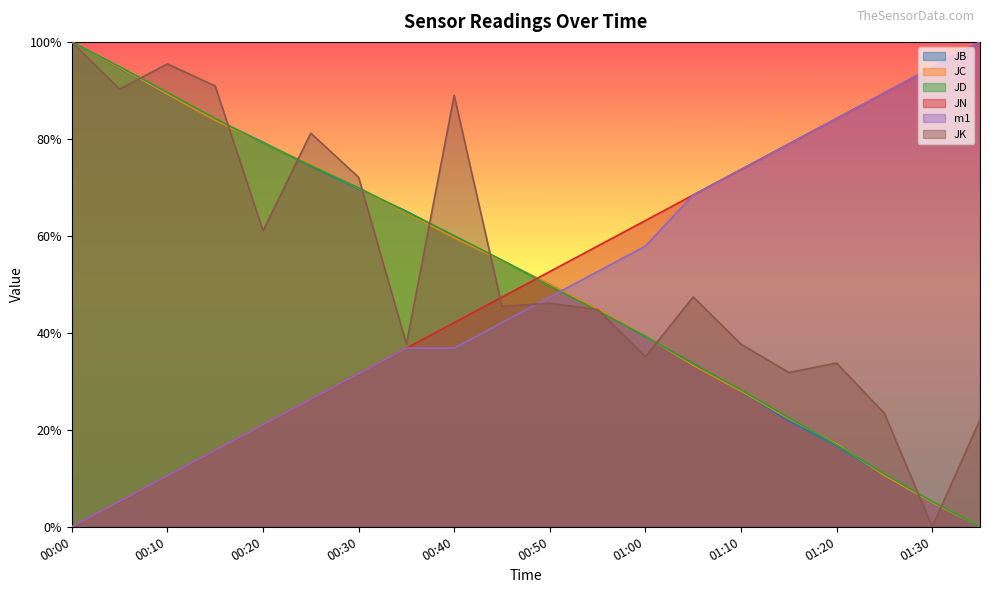

What are all the series names shown in the legend?

JB, JC, JD, JN, m1, JK